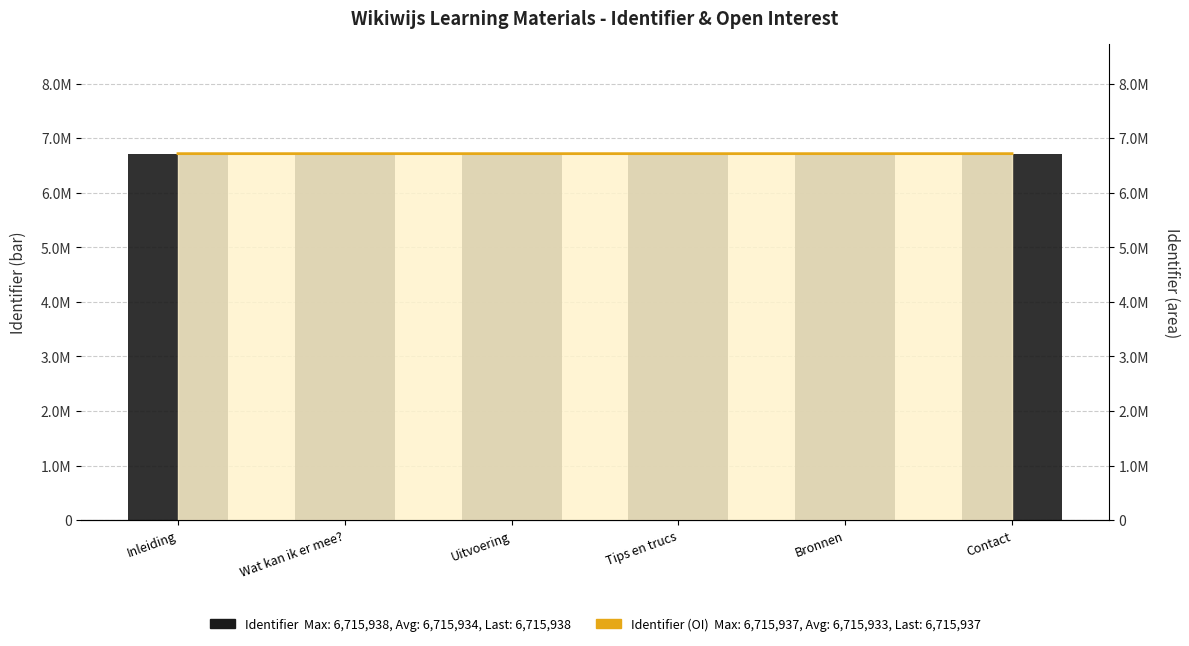

At which label does Identifier reach its minimum?

Inleiding